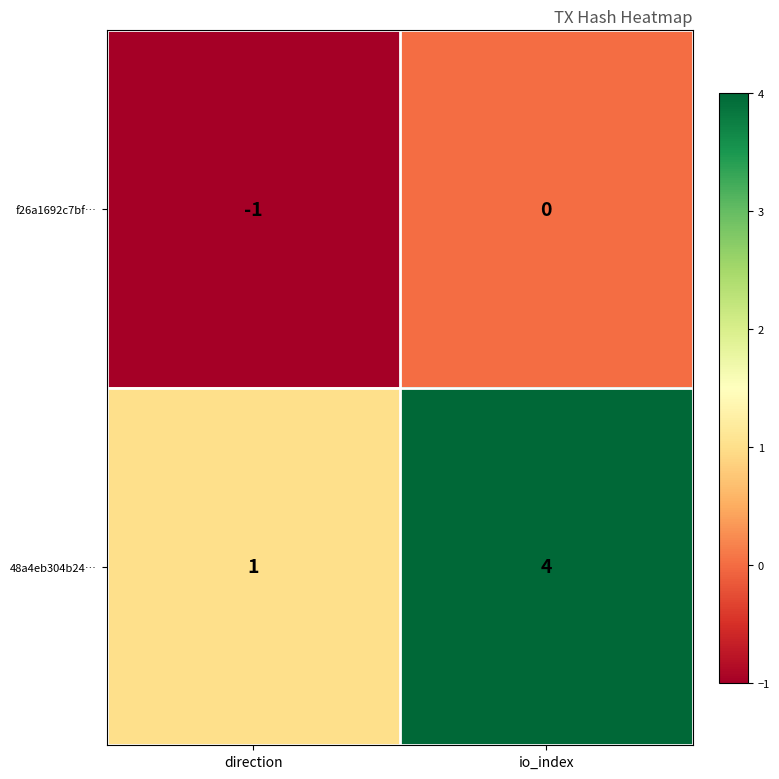

At direction, list the series in order from smallest to largest.

f26a1692c7bf…, 48a4eb304b24…